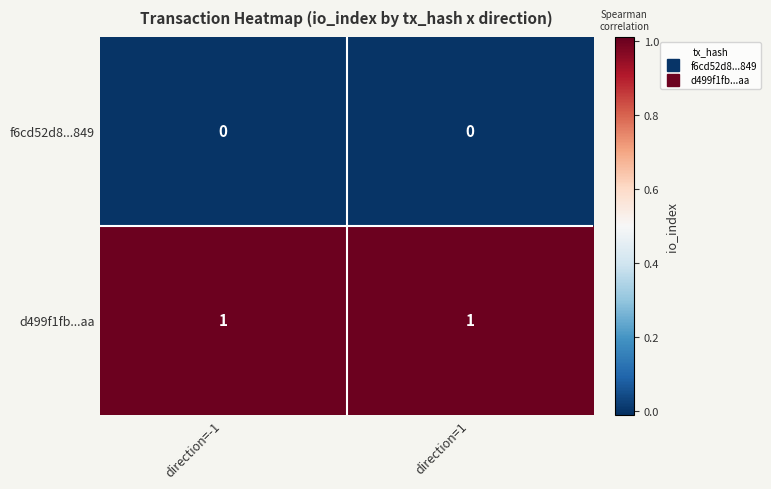

List the series in order of their peak value, lowest first.

f6cd52d8...849, d499f1fb...aa